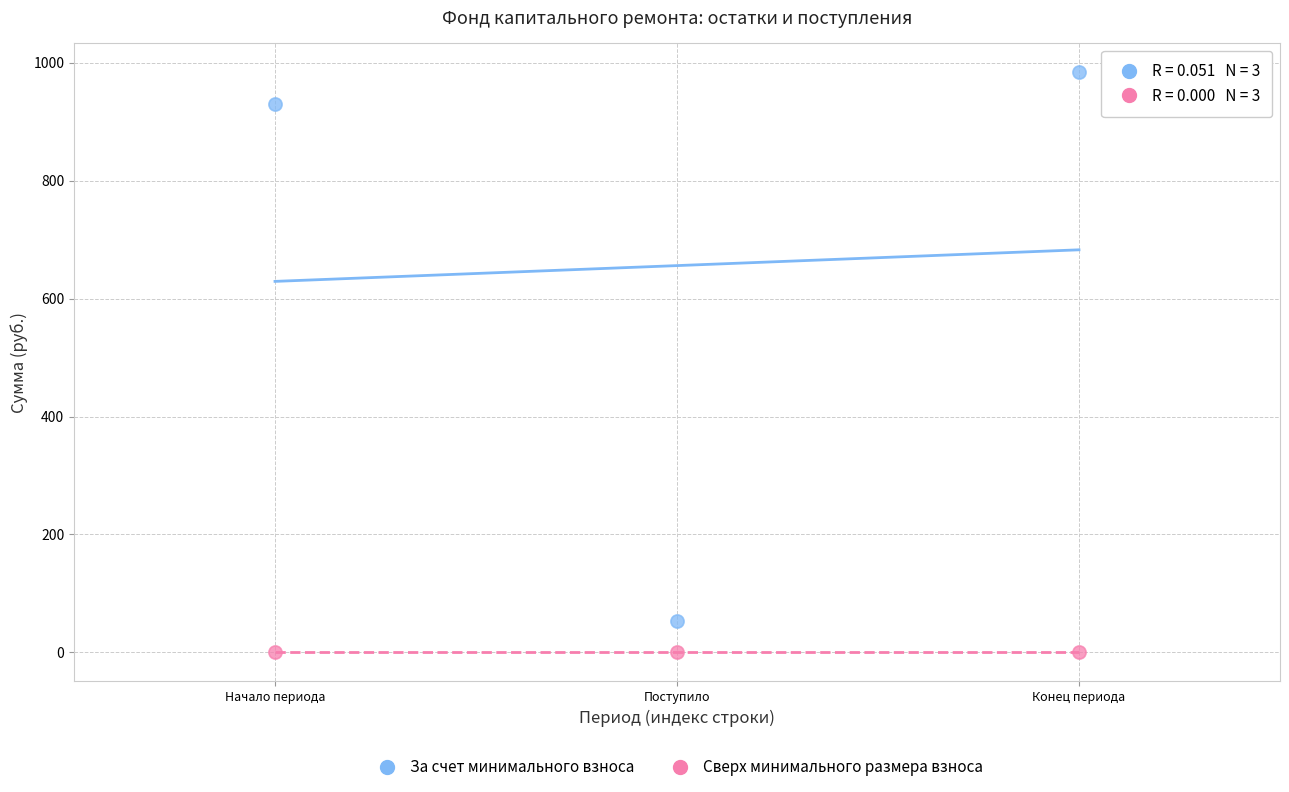

In the За счет минимального взноса series, what Y value is closest to 518?

930.4